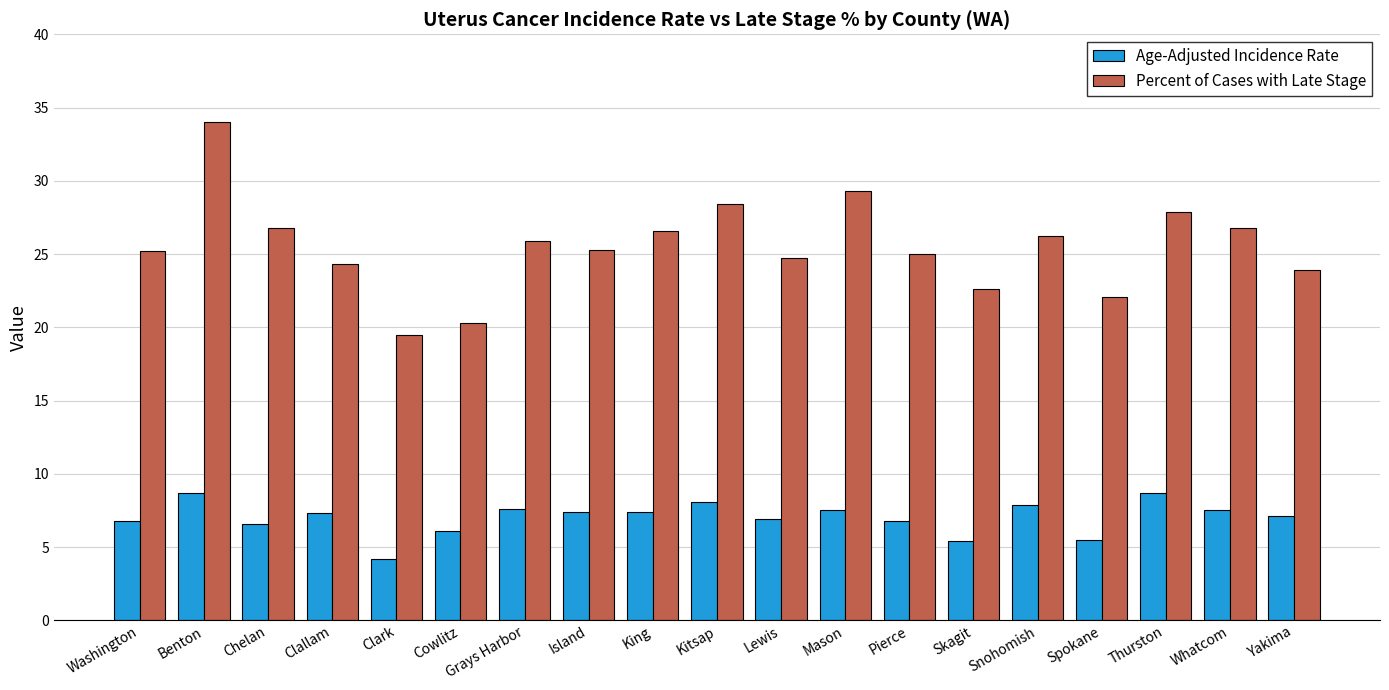

Read the Age-Adjusted Incidence Rate value at Whatcom.

7.5